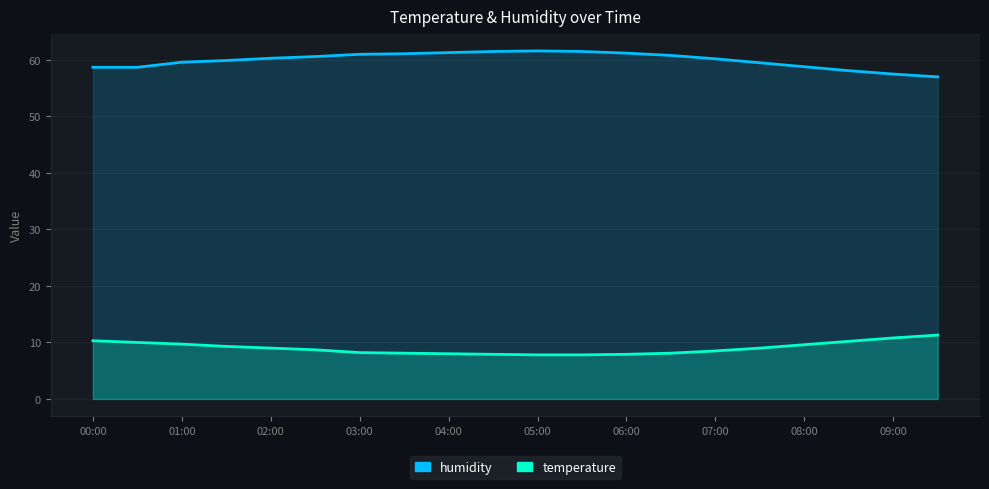

At which label does temperature first exceed 9?

00:00